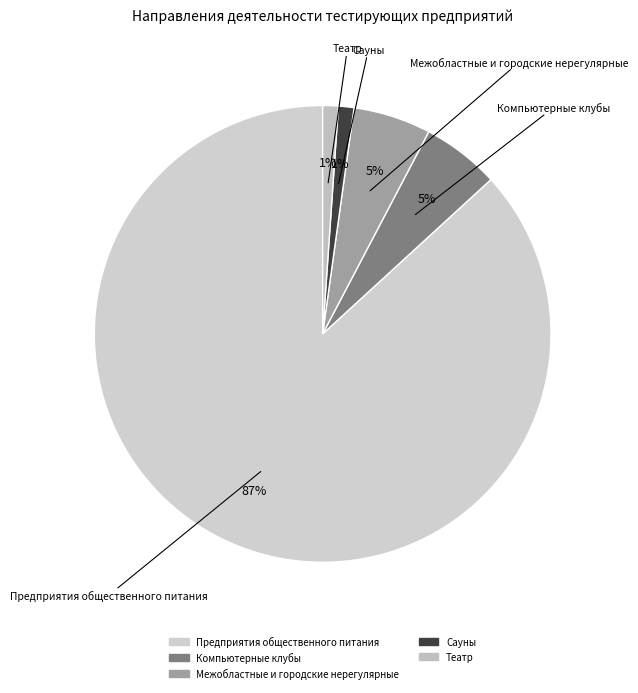

Which has a higher value, Сауны or Компьютерные клубы?

Компьютерные клубы